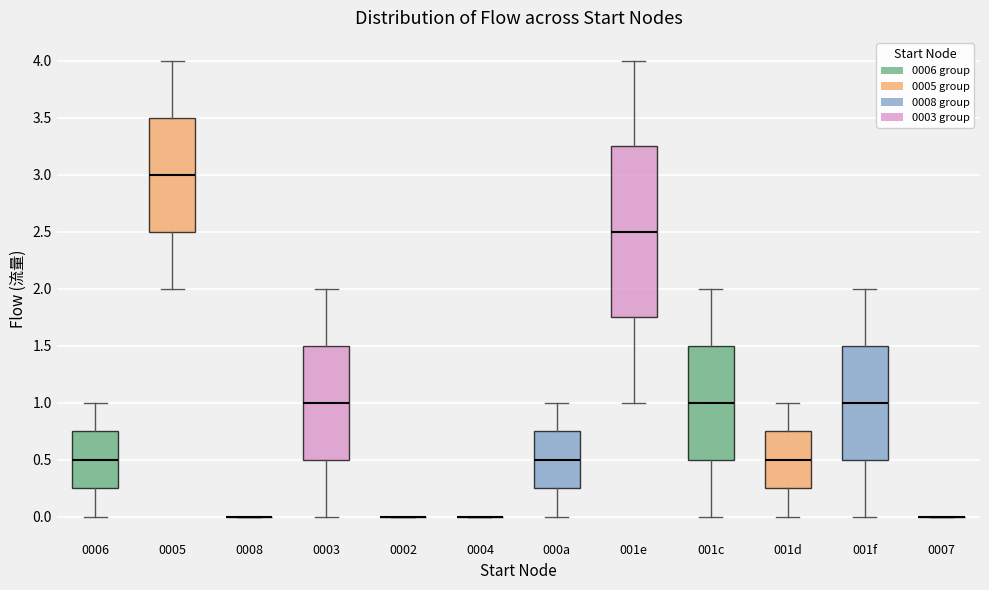

Reading left to right, transcribe this box plot: for each box, give where its median line is, the range the box spans, and where its two whiskers end, as read against the y-axis. The values are not printed on the chart, so give them approximately, as read against the axis.

0006: median 0.50, box 0.25 to 0.75, whiskers 0.00 to 1.00
0005: median 3.00, box 2.50 to 3.50, whiskers 2.00 to 4.00
0008: box collapsed to a line at 0.00, whiskers 0.00 to 0.00
0003: median 1.00, box 0.50 to 1.50, whiskers 0.00 to 2.00
0002: box collapsed to a line at 0.00, whiskers 0.00 to 0.00
0004: box collapsed to a line at 0.00, whiskers 0.00 to 0.00
000a: median 0.50, box 0.25 to 0.75, whiskers 0.00 to 1.00
001e: median 2.50, box 1.75 to 3.25, whiskers 1.00 to 4.00
001c: median 1.00, box 0.50 to 1.50, whiskers 0.00 to 2.00
001d: median 0.50, box 0.25 to 0.75, whiskers 0.00 to 1.00
001f: median 1.00, box 0.50 to 1.50, whiskers 0.00 to 2.00
0007: box collapsed to a line at 0.00, whiskers 0.00 to 0.00